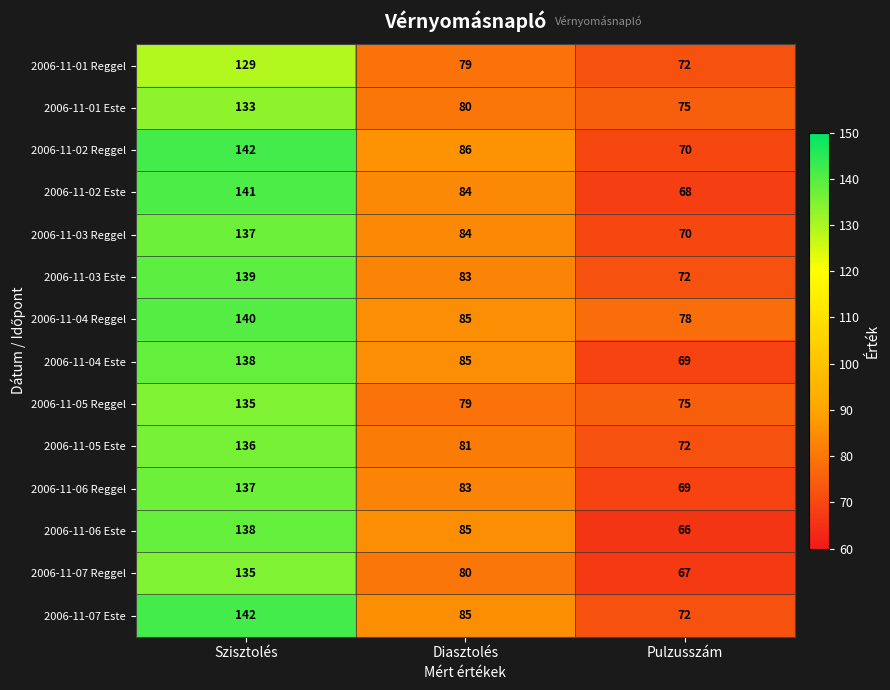

The value of 2006-11-04 Reggel at Szisztolés is 140. True or false?

True